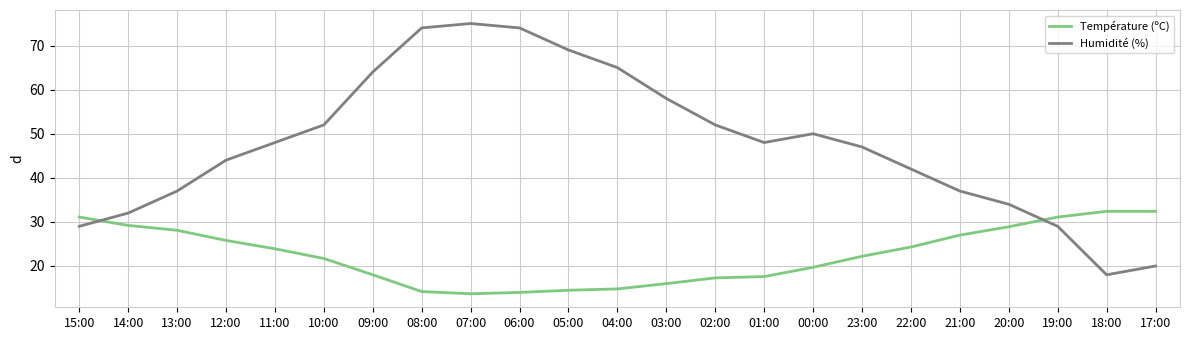

What is the difference between the maximum and minimum values in the Température (ºC) series?

18.7